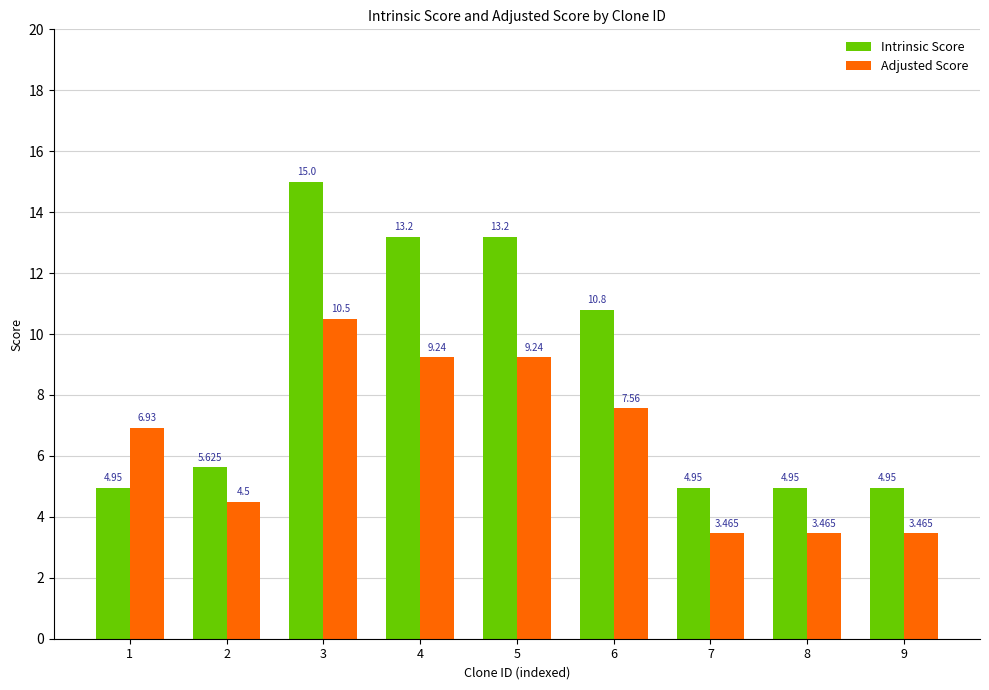

Which series changed the most between 5 and 7?

Intrinsic Score